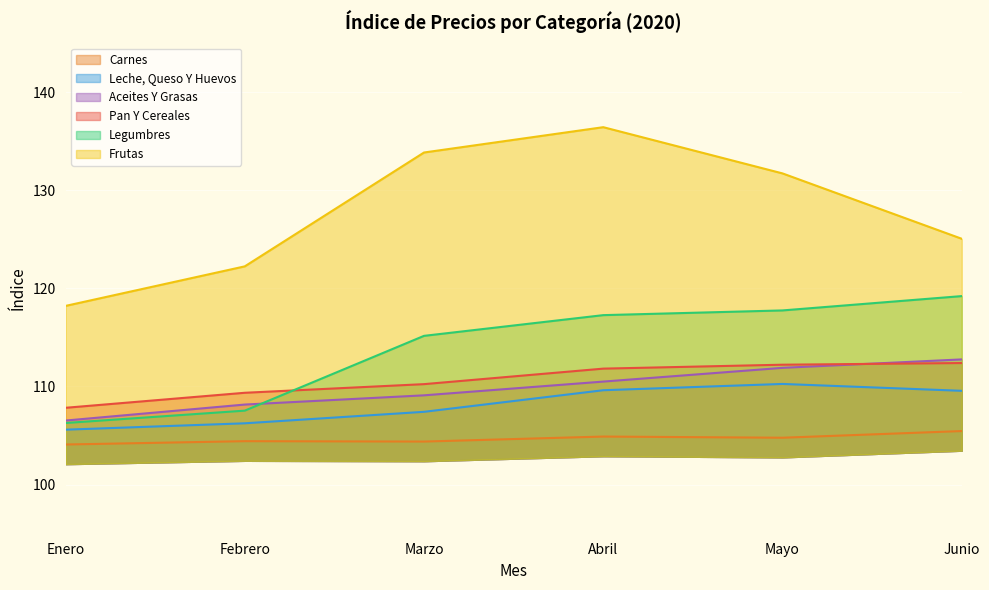

The Carnes series shows 104.1 at Enero. True or false?

True